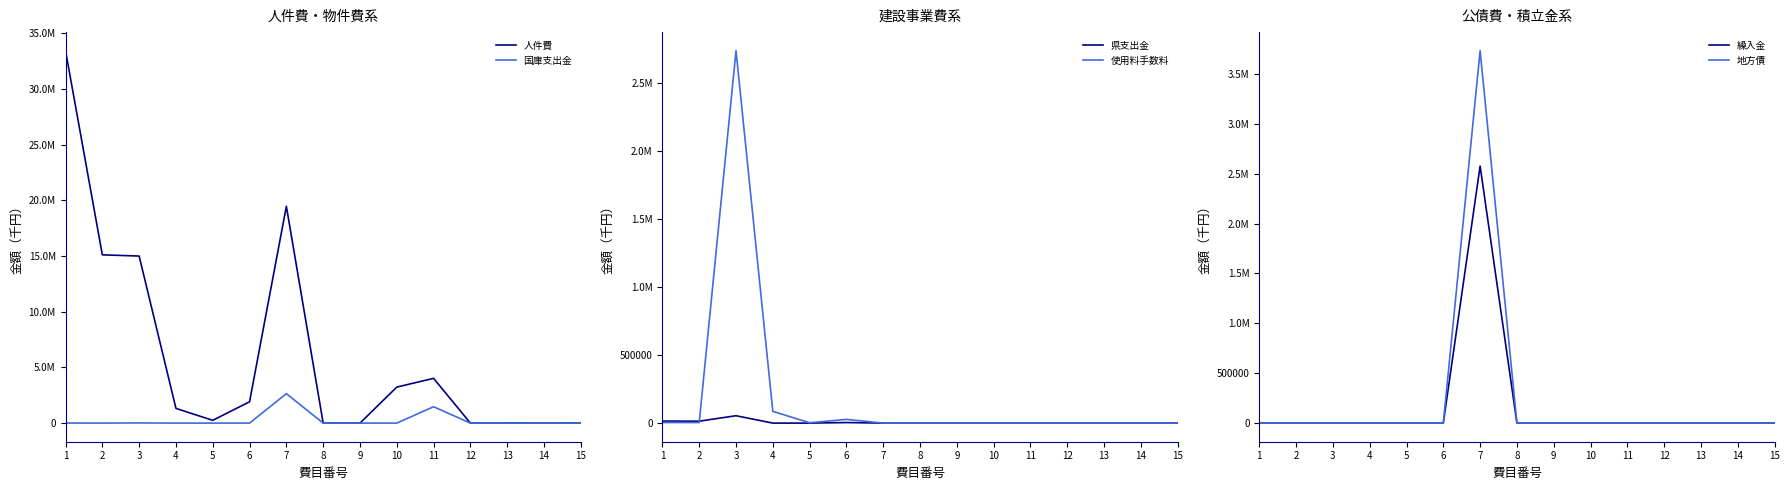

The 使用料手数料 series shows 9562 at 6. True or false?

False